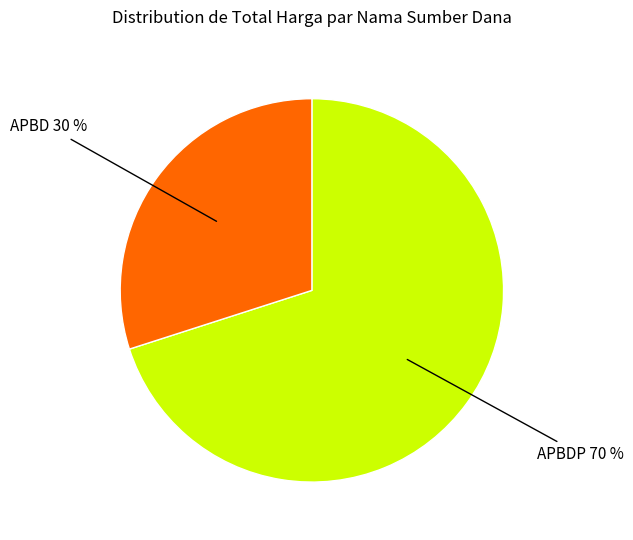

To the nearest percent, what is the difference between the largest and smallest slice percentages?

40%